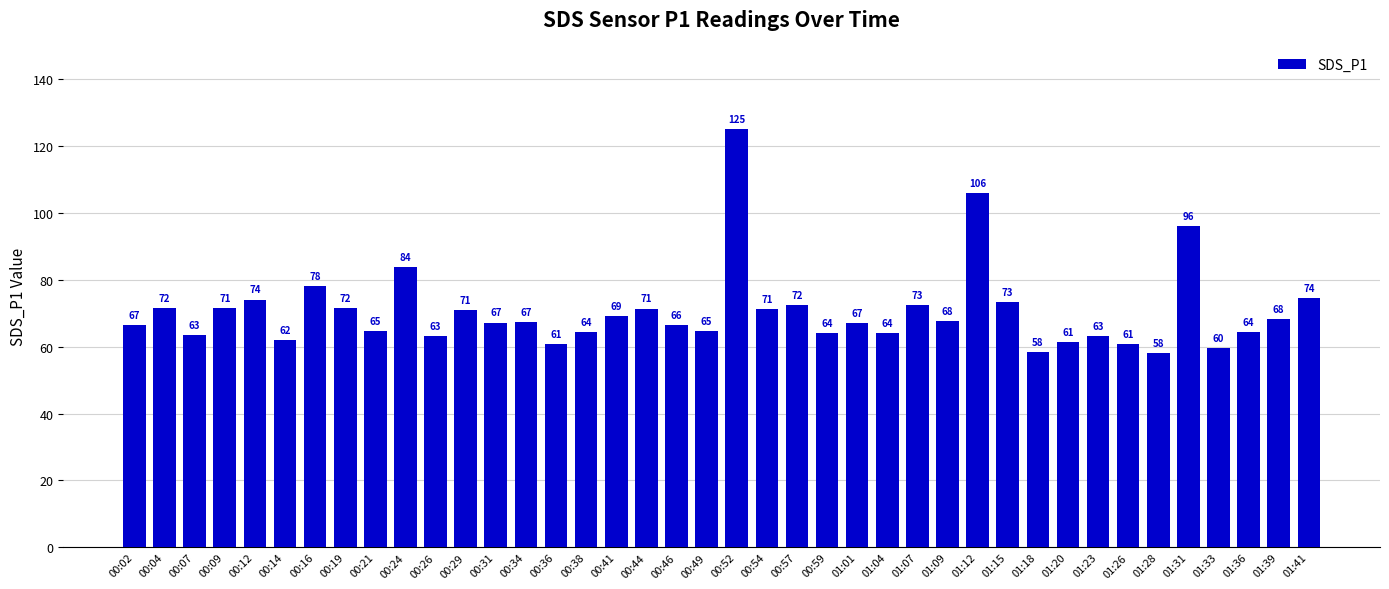

What is the sum of all values?

2819.7